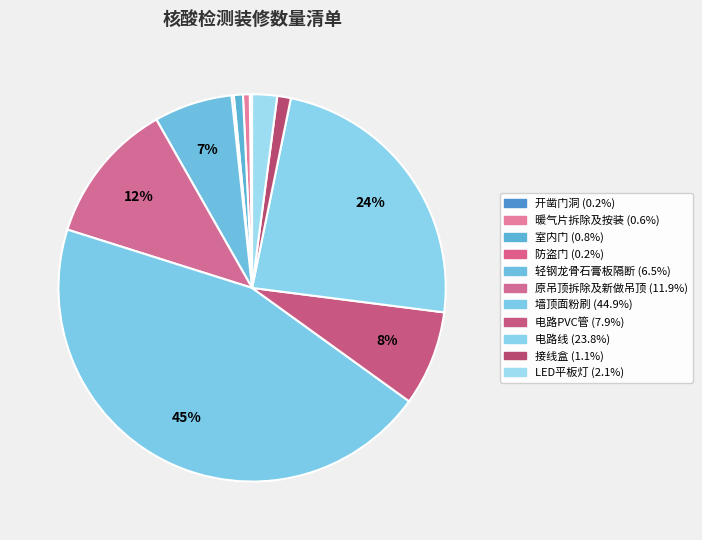

Which has a higher value, 室内门 or 墙顶面粉刷?

墙顶面粉刷